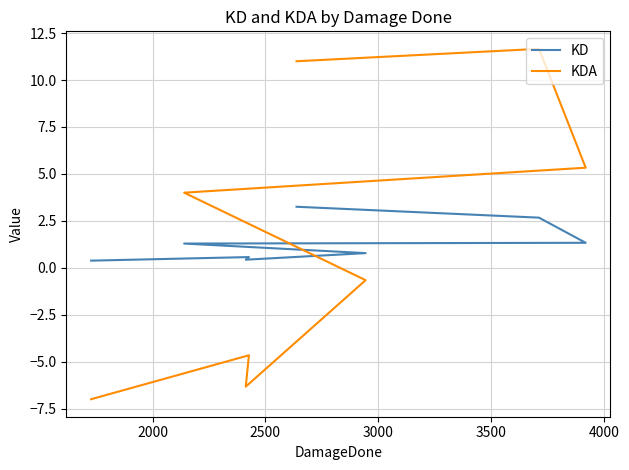

Which series has the largest range (max minus min)?

KDA